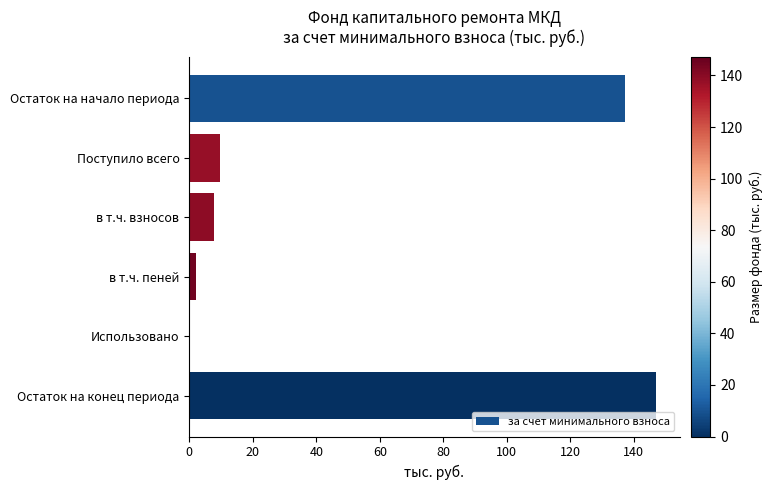

What is the sum of all values?

303.7